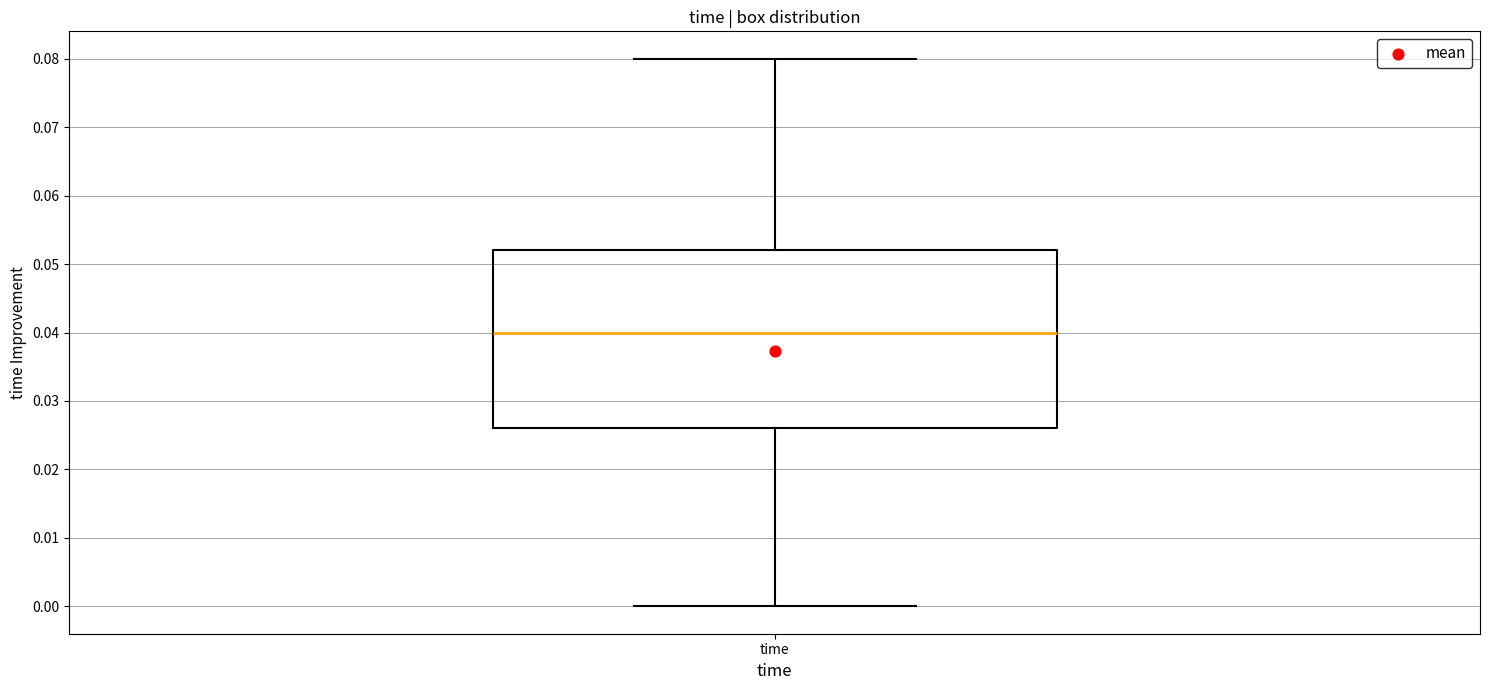

Transcribe this box plot: give where the median line is, the range the box spans, and where the two whiskers end, as read against the y-axis. The values are not printed on the chart, so give them approximately, as read against the axis.

median 0.040, box 0.026 to 0.052, whiskers 0.000 to 0.080